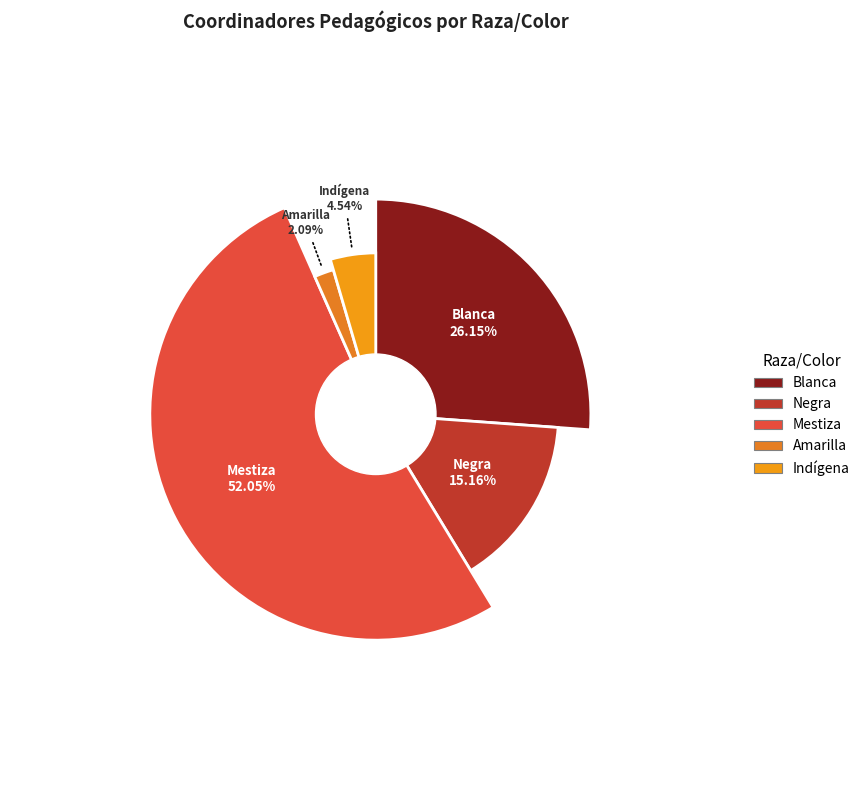

What percentage do Blanca and Mestiza together represent?

78.2%